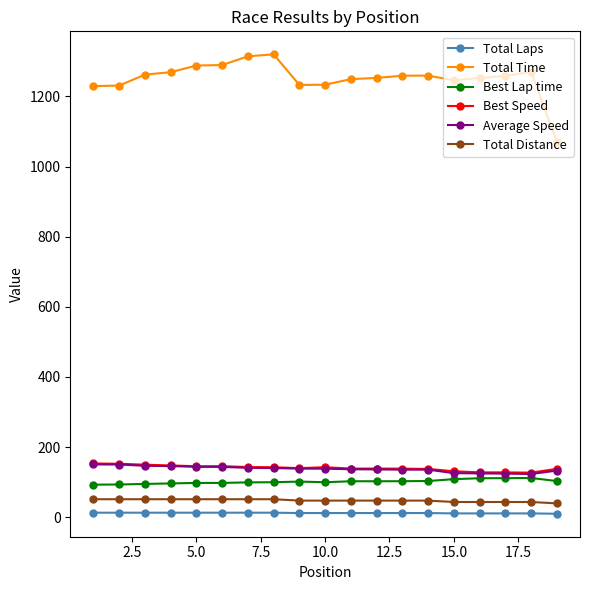

Does the chart have visible grid lines?

No